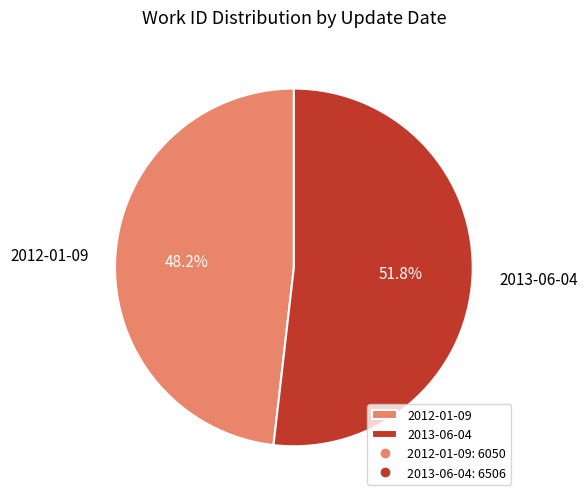

Does 2012-01-09 account for over 50% of the chart?

No